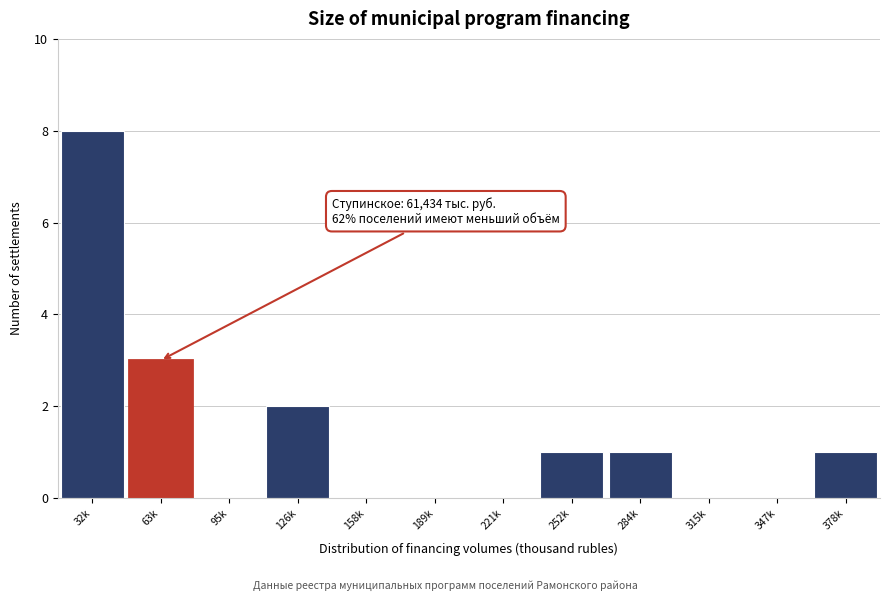

Reading right to left, what are all the values shown in this chart?

378k=1	347k=0	315k=0	284k=1	252k=1	221k=0	189k=0	158k=0	126k=2	95k=0	63k=3	32k=8